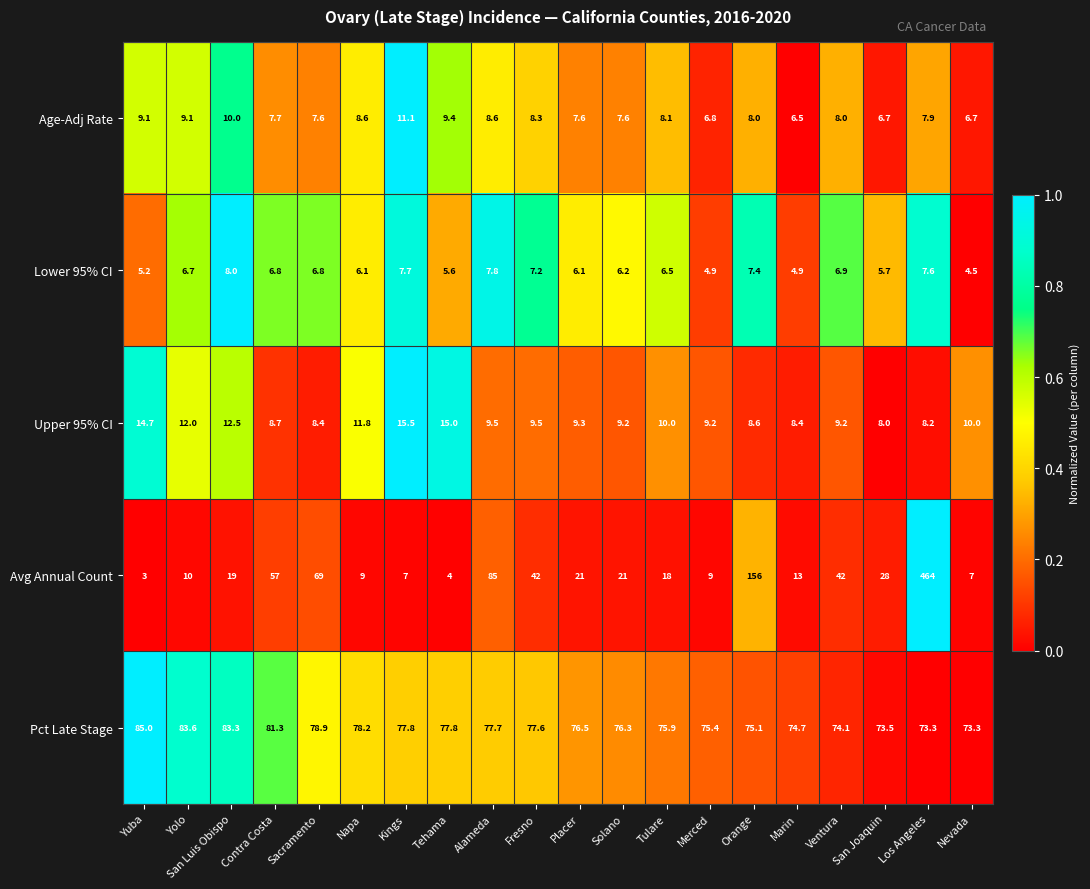

Between Contra Costa and Nevada, which series saw the biggest shift?

Avg Annual Count